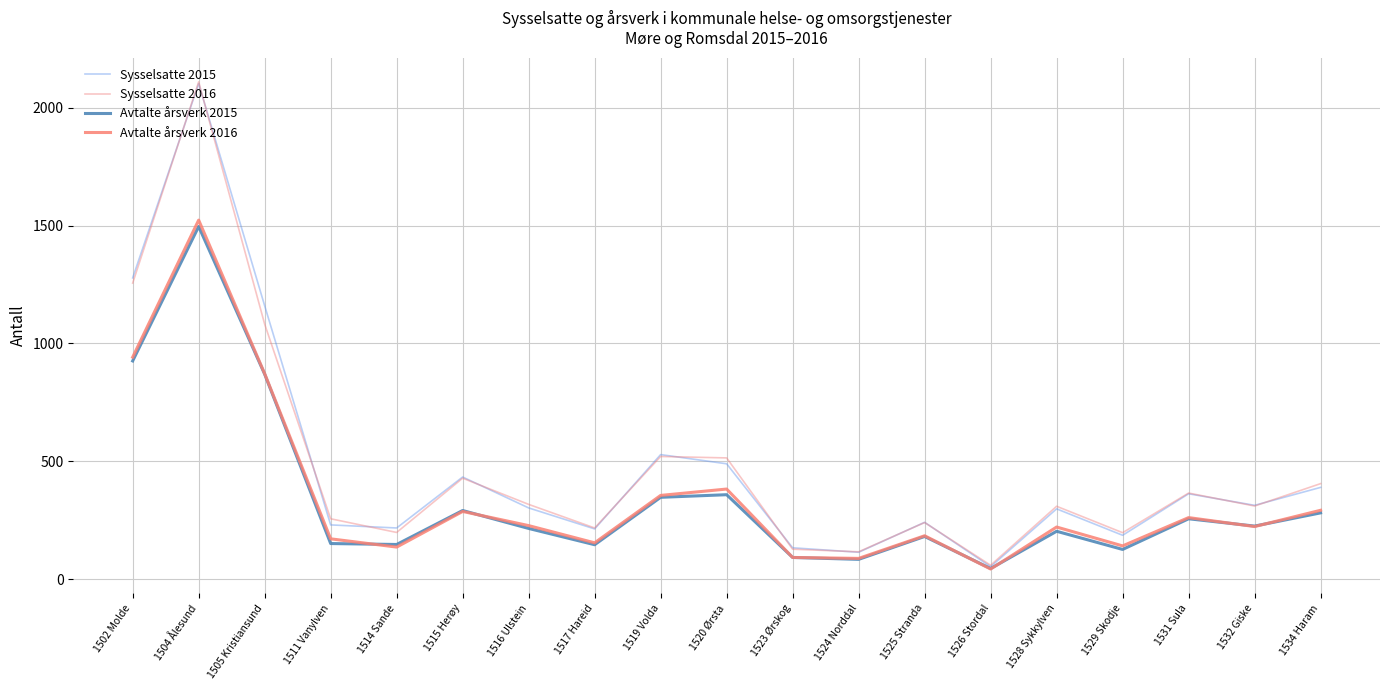

Where is the first local maximum for Sysselsatte 2016?

1504 Ålesund